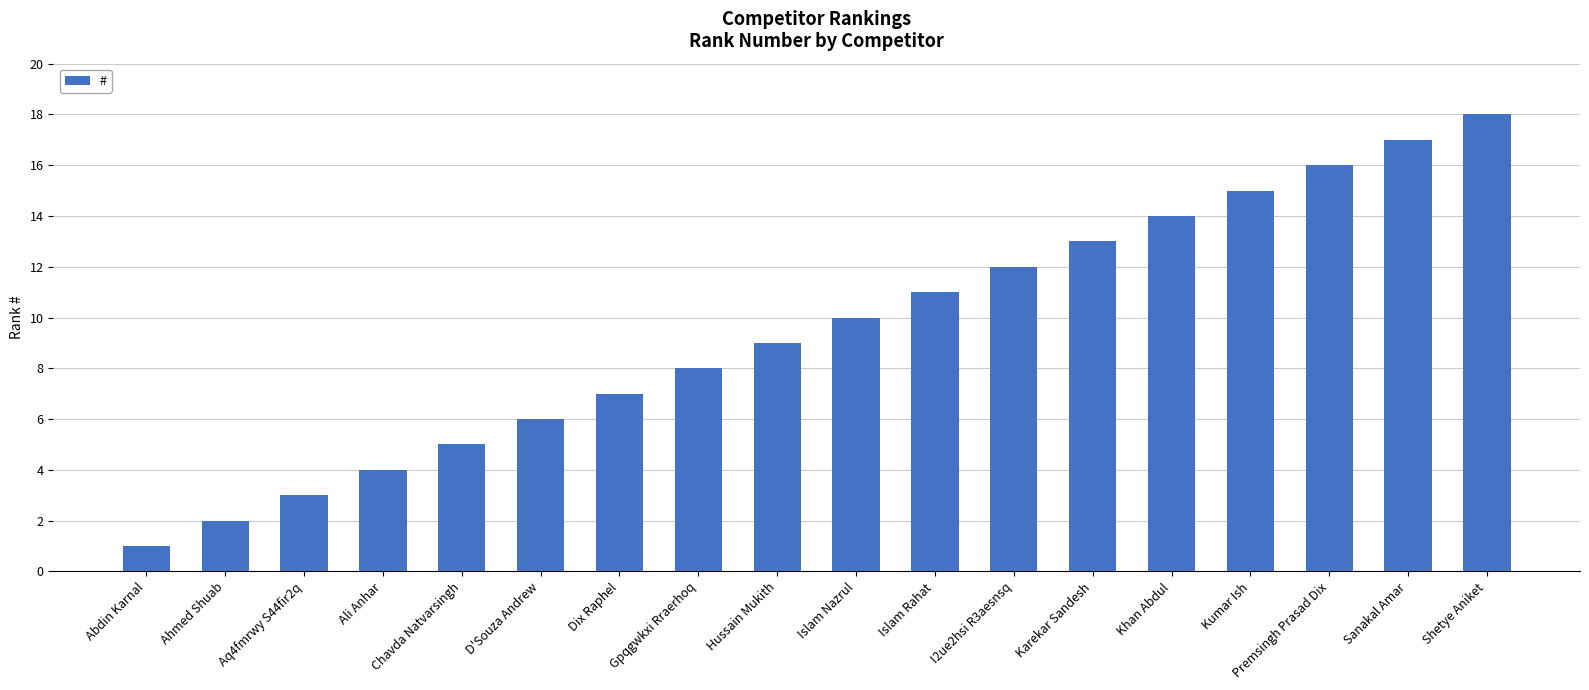

The chart shows a value of 7 at Dix Raphel. True or false?

True